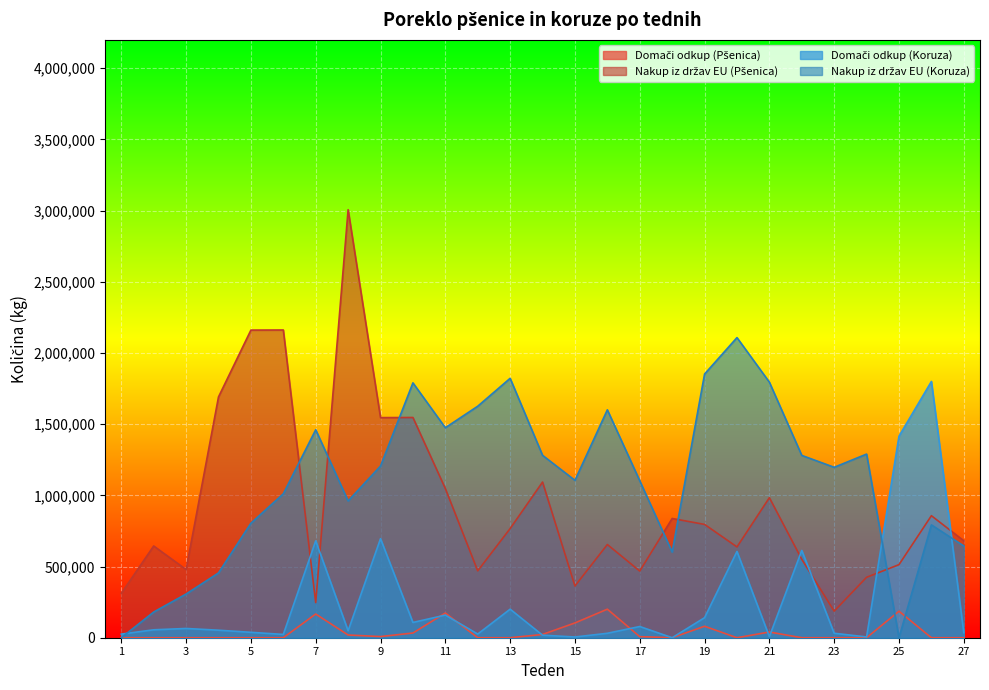

At which category does Nakup iz držav EU (Koruza) reach its first local valley?

8